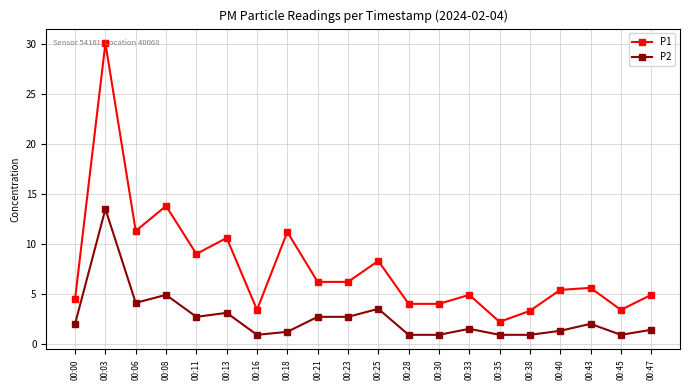

At how many categories does at least one series exceed 23?

1